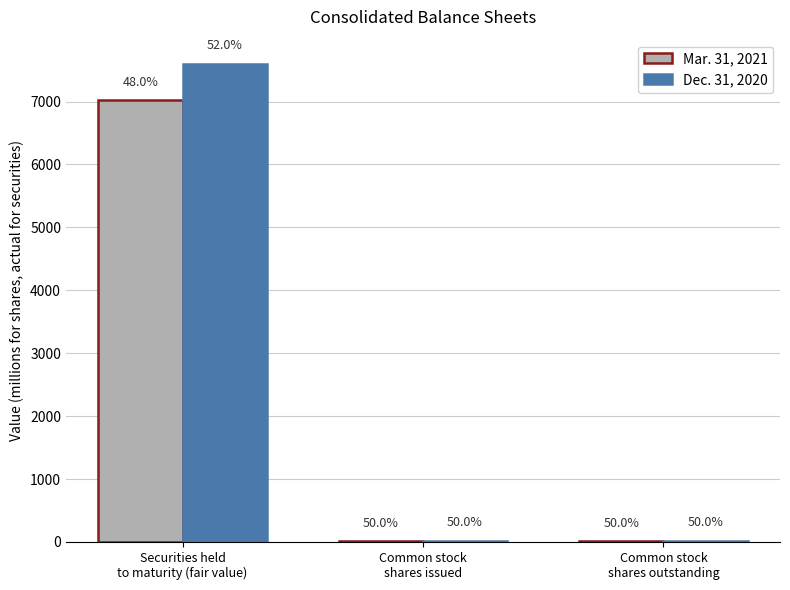

How many groups of bars are there?

3